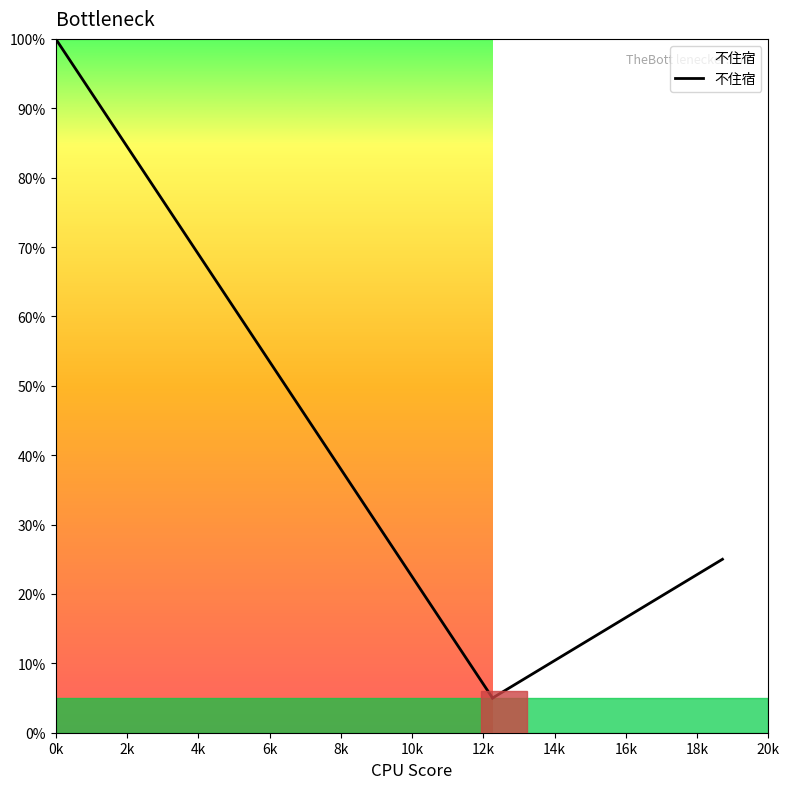

How many lines are shown in the chart?

1